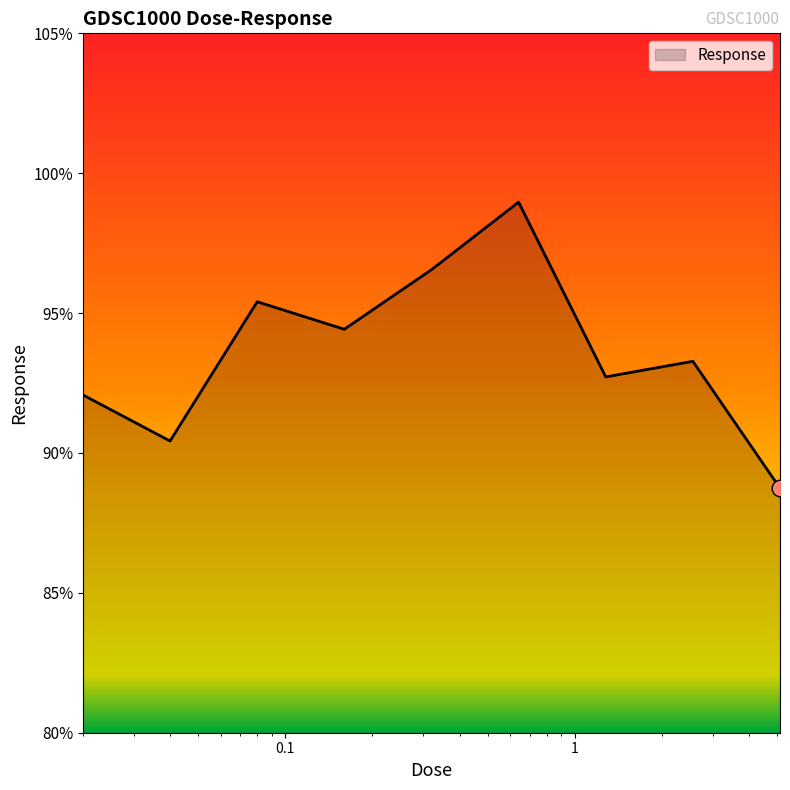

What is the average value?

93.6